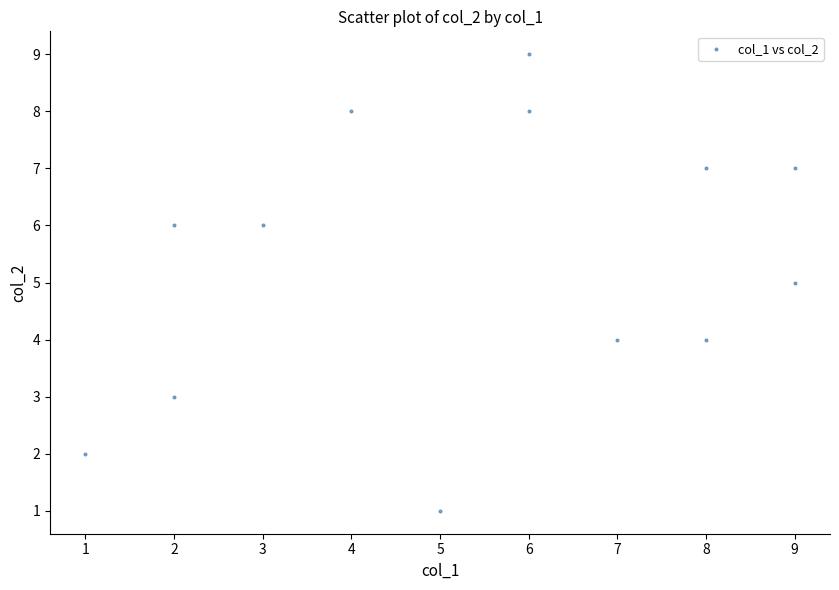

What is the range of X values (max minus min)?

8